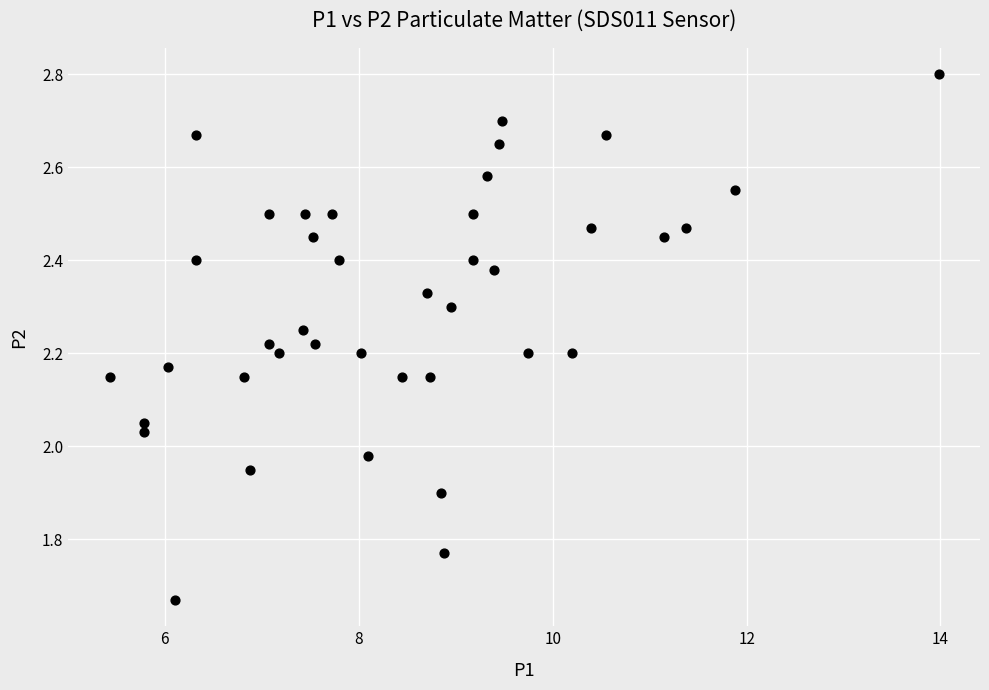

What is the range of Y values (max minus min)?

1.1